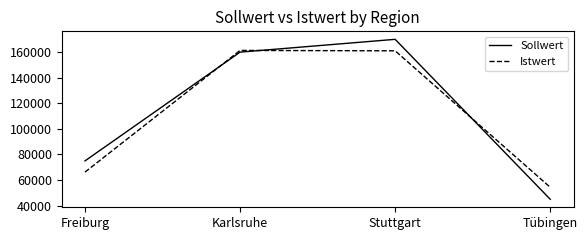

How many intersections are there between Istwert and Sollwert?

3